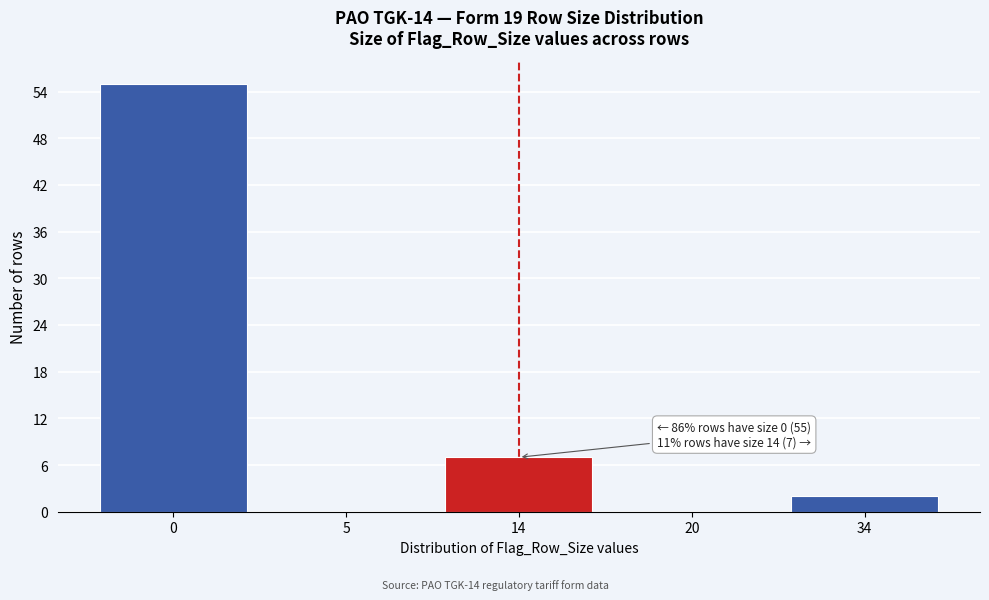

Reading right to left, extract all data points from this chart.

34=2	20=0	14=7	5=0	0=55